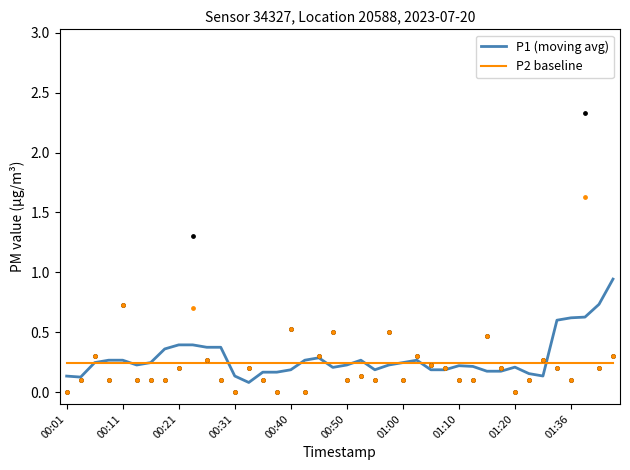

At how many categories does at least one series exceed 0?

40